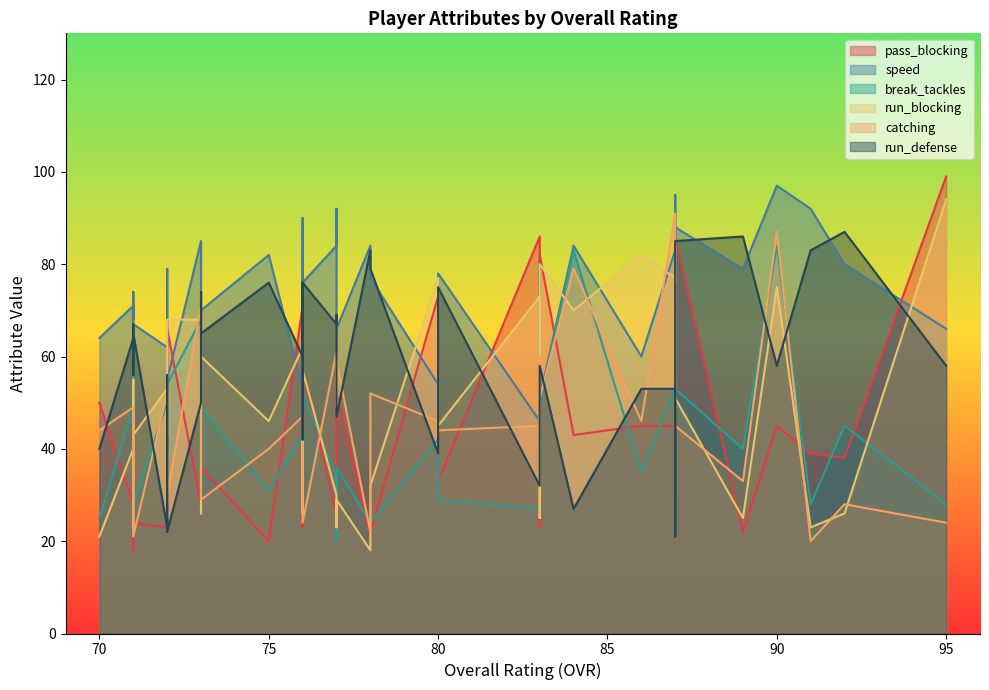

What is the difference between the maximum and minimum values in the speed series?

51